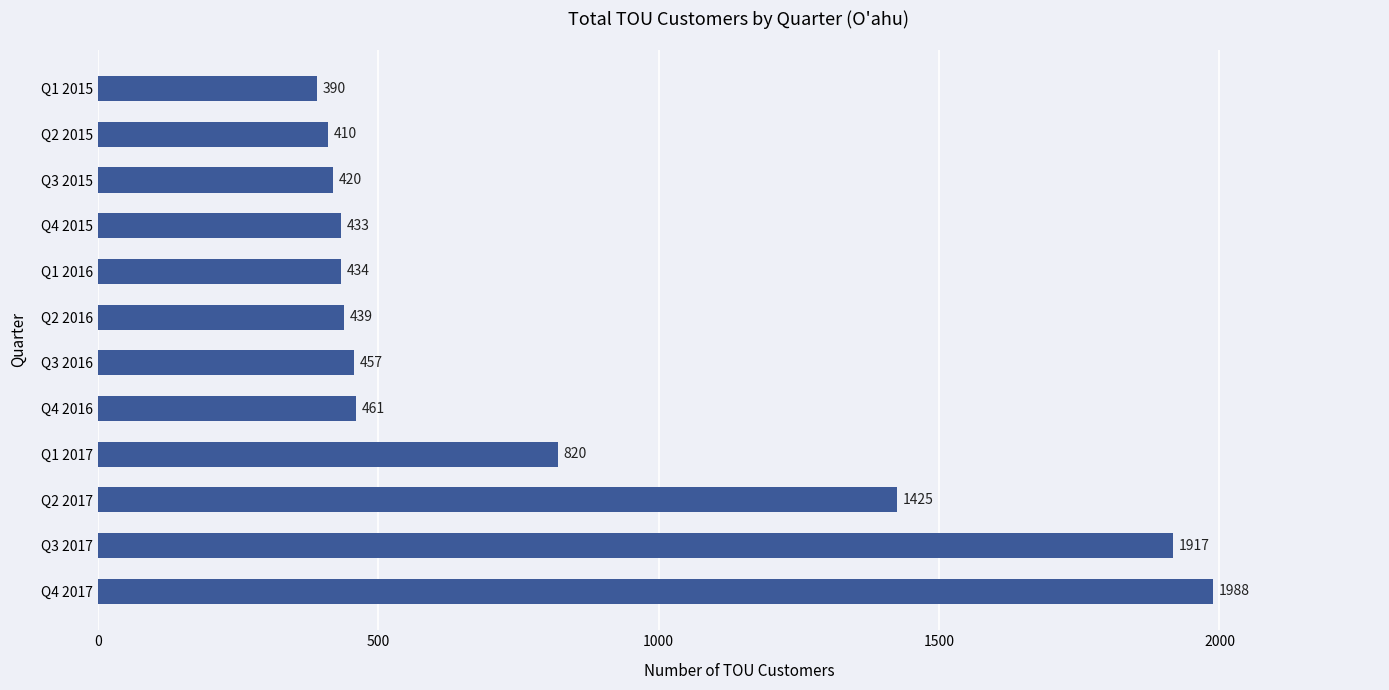

List the labels in order of value, smallest first.

Q1 2015, Q2 2015, Q3 2015, Q4 2015, Q1 2016, Q2 2016, Q3 2016, Q4 2016, Q1 2017, Q2 2017, Q3 2017, Q4 2017